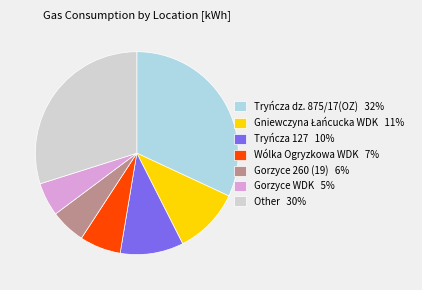

The Gorzyce WDK 5% slice represents 15% of the pie. True or false?

False